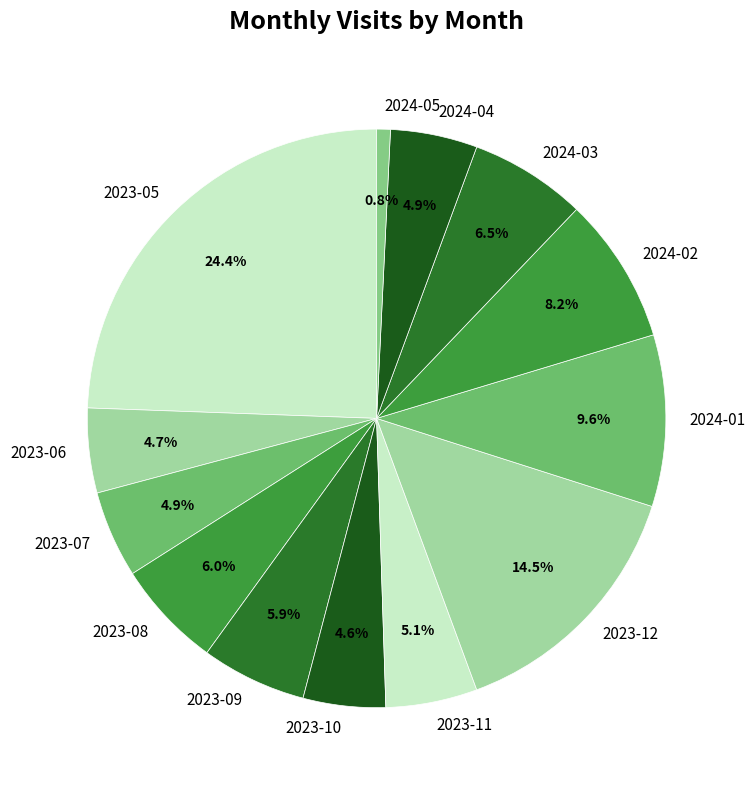

Which slice is the smallest?

2024-05